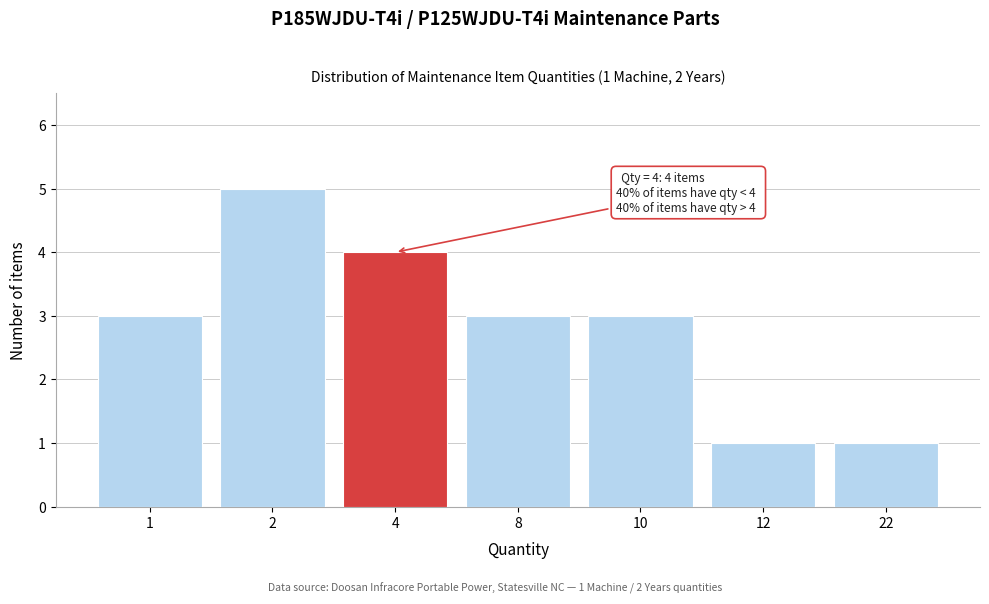

Reading left to right, what are all the values shown in this chart?

3	5	4	3	3	1	1